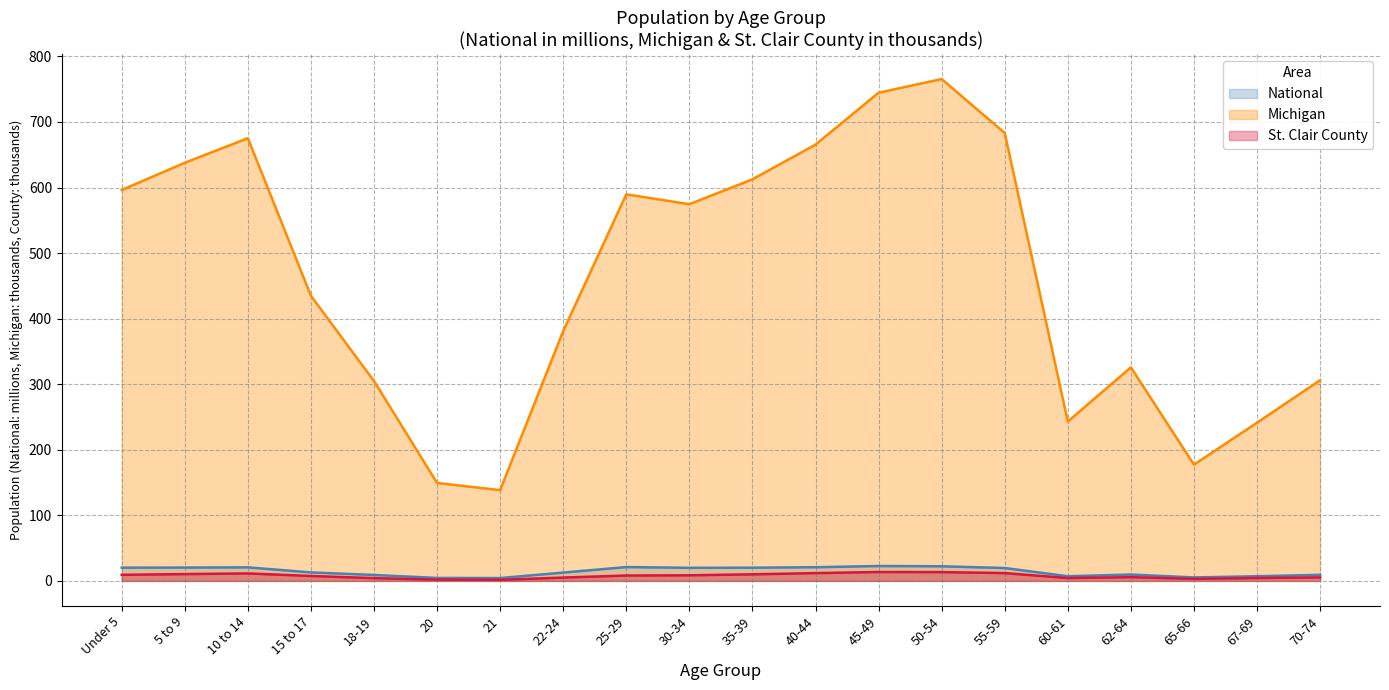

In National, how many points are lower than both neighbors (excluding endpoints)?

4